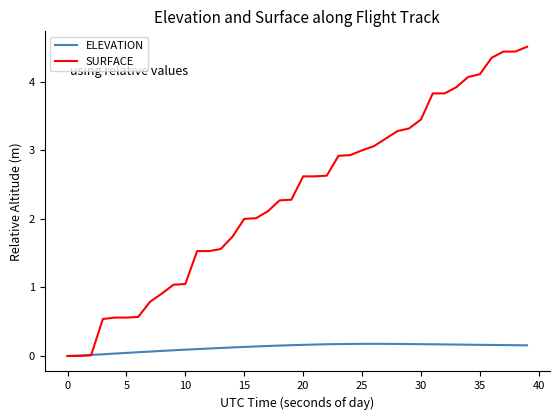

Rank the series by their average value, from highest to lowest.

SURFACE, ELEVATION